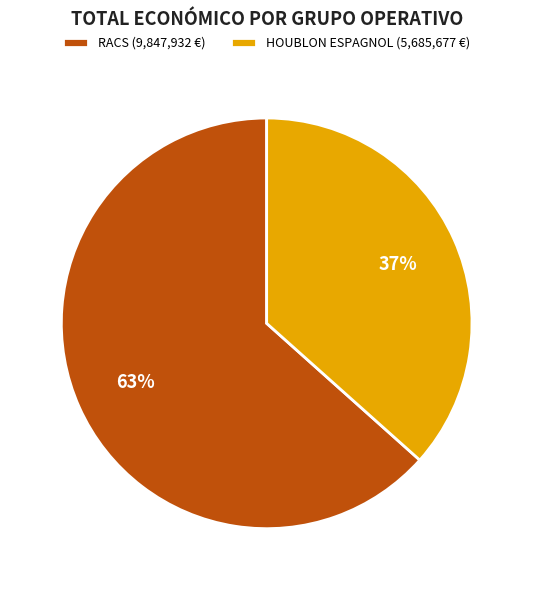

Is it true that RACS (9,847,932 €) is 78% of the pie?

False